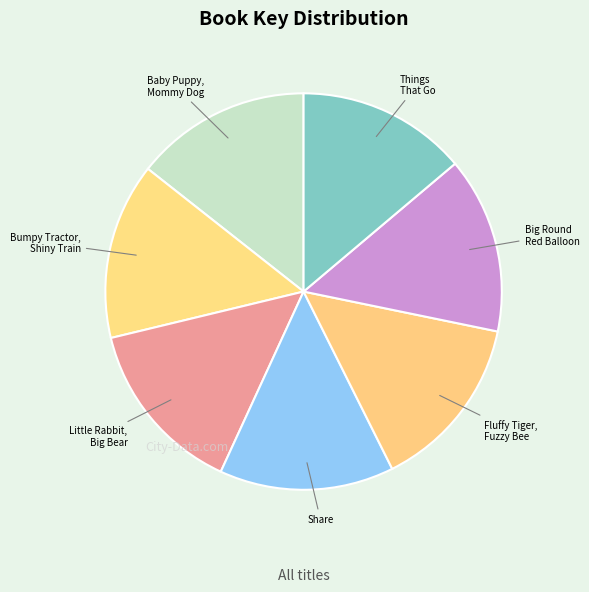

Do Baby Puppy, Mommy Dog and Fluffy Tiger, Fuzzy Bee together represent more than half of the pie?

No